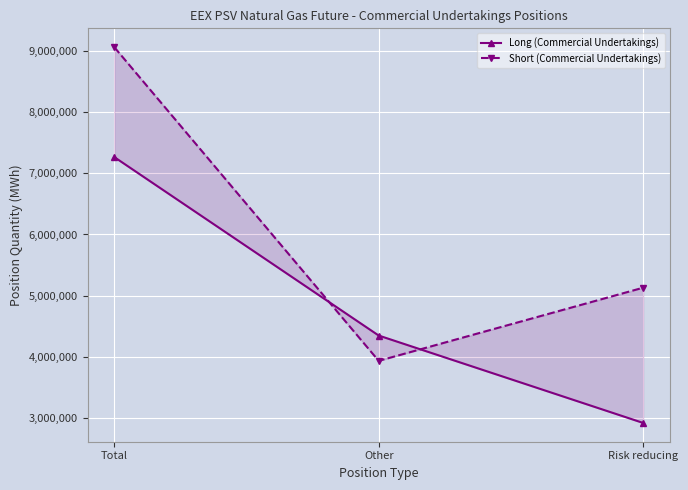

List the series in order of their peak value, highest first.

Short (Commercial Undertakings), Long (Commercial Undertakings)